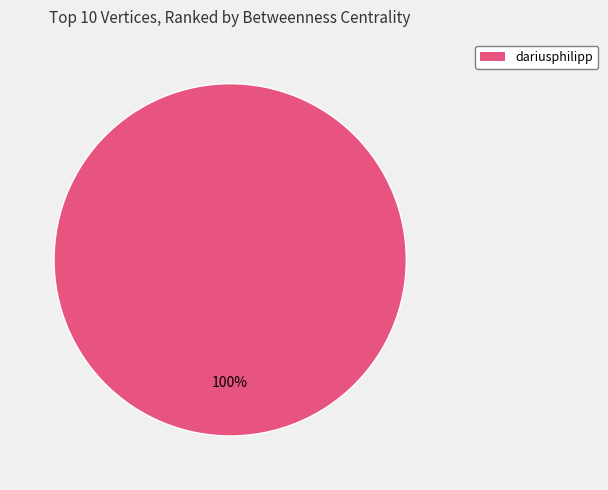

To the nearest percent, what percentage of the pie is dariusphilipp?

100%